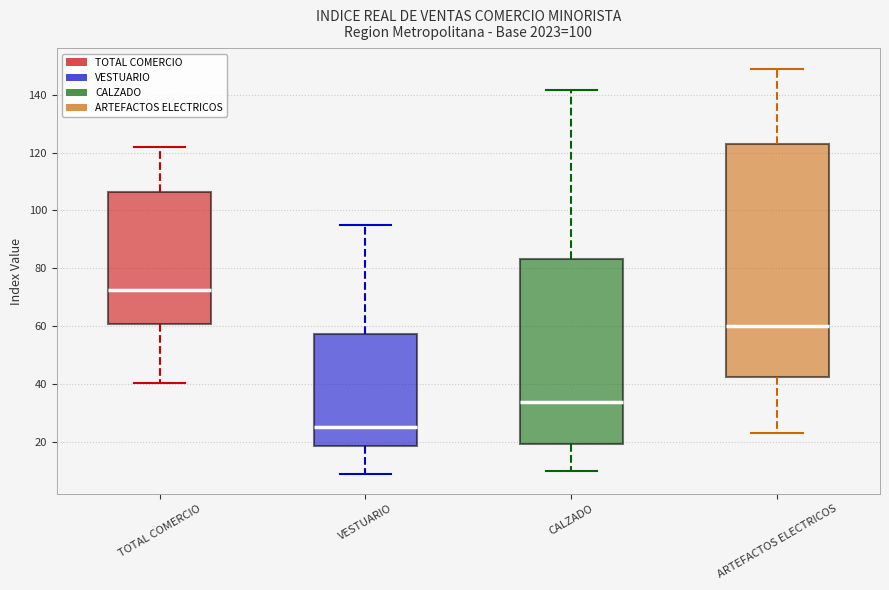

Where does the median line of the box for TOTAL COMERCIO sit on the y-axis? The values are not printed on the chart, so give them approximately, as read against the axis.

72